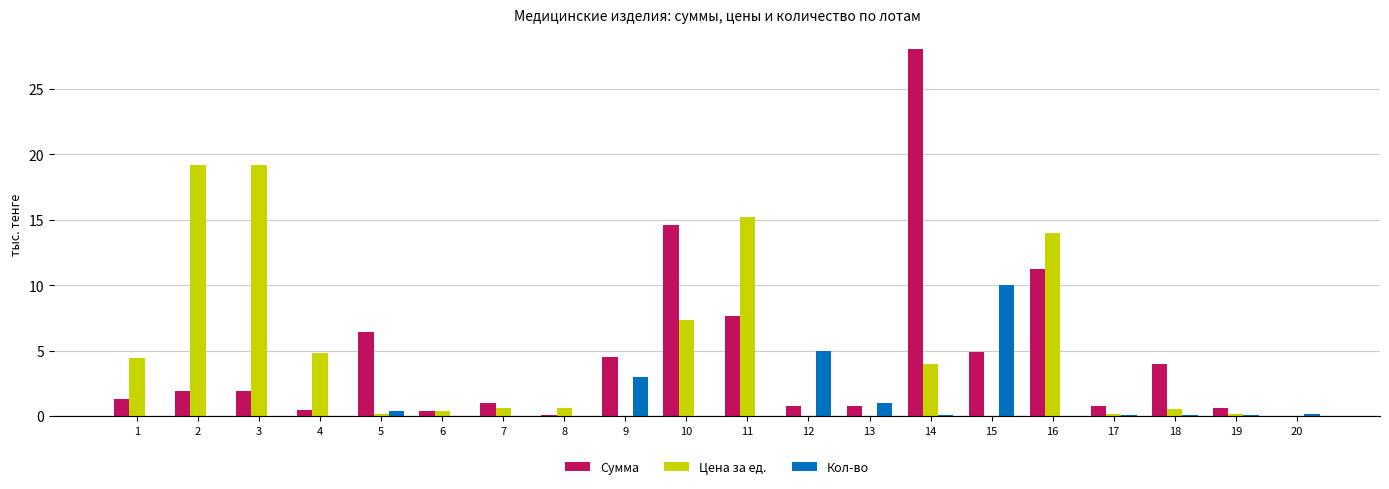

The value of Сумма at 9 is 7.7. True or false?

False